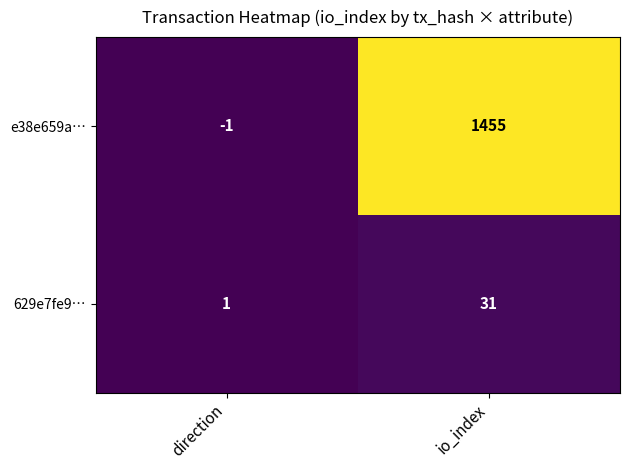

Reading left to right, transcribe all the data shown in this chart.

e38e659a…: direction=-1	io_index=1455
629e7fe9…: direction=1	io_index=31